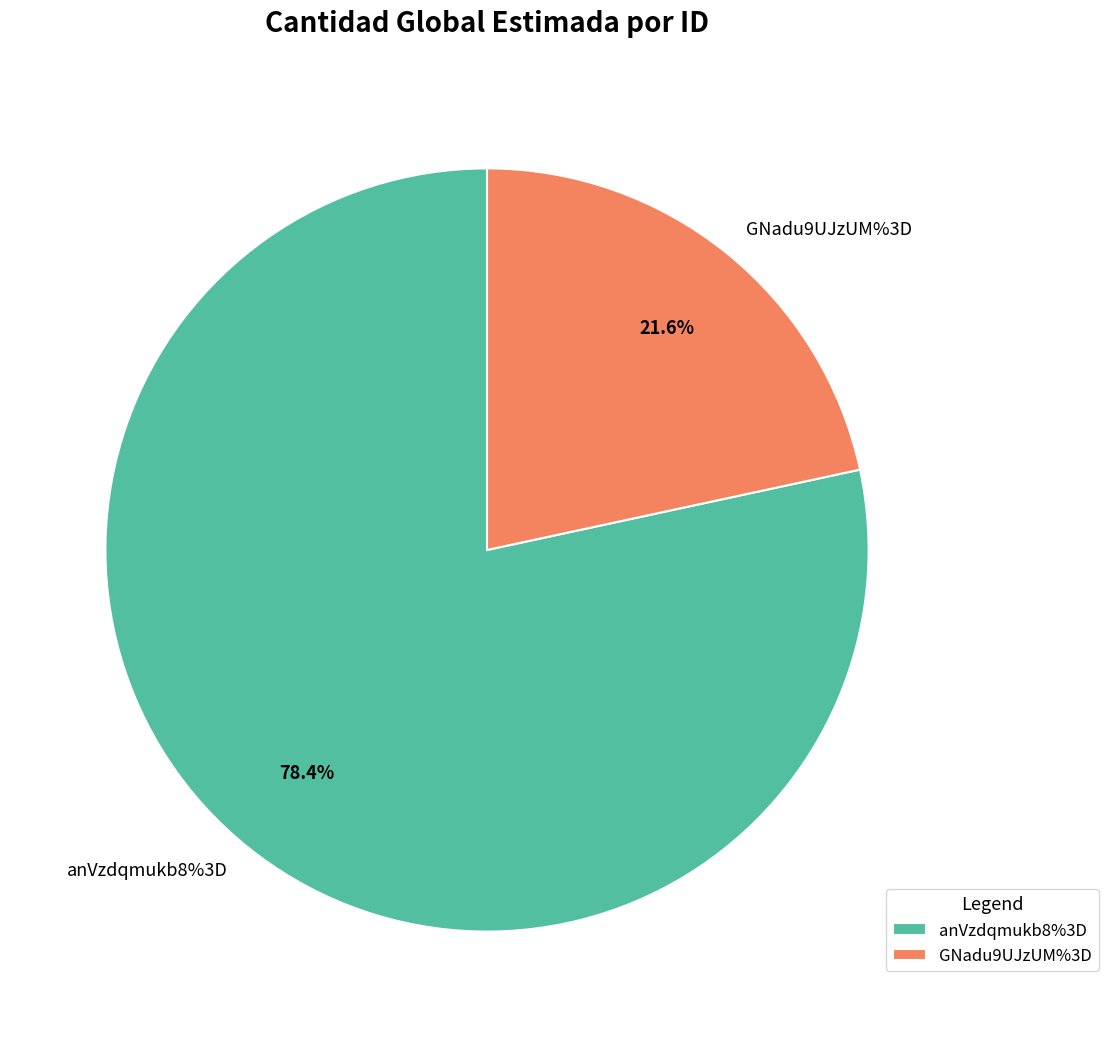

Rank the categories by value from lowest to highest.

GNadu9UJzUM%3D, anVzdqmukb8%3D